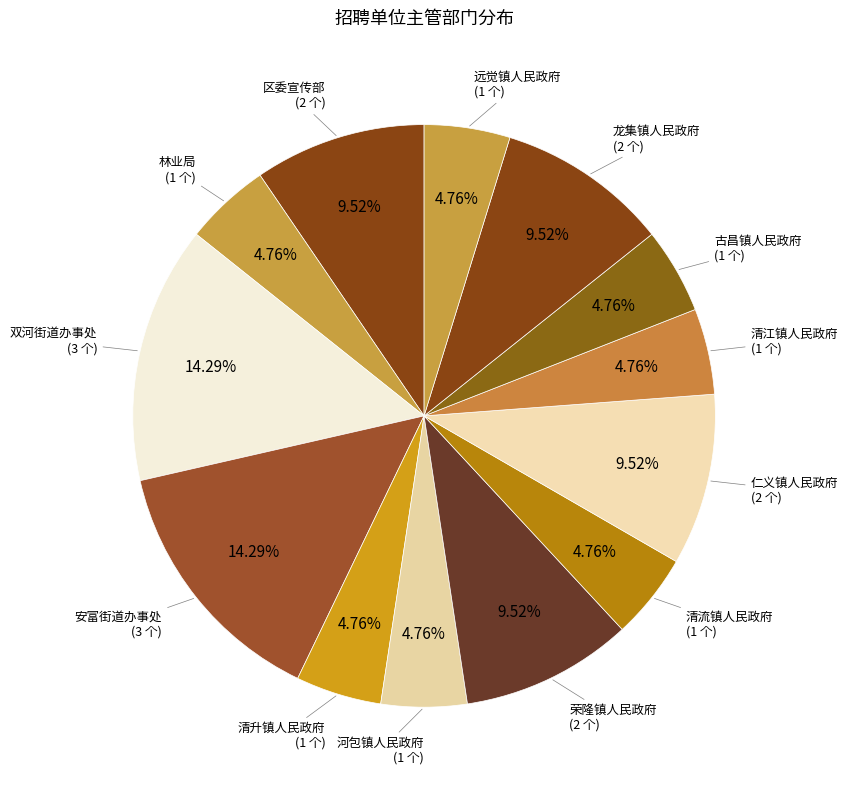

Count the number of slices in the pie.

13